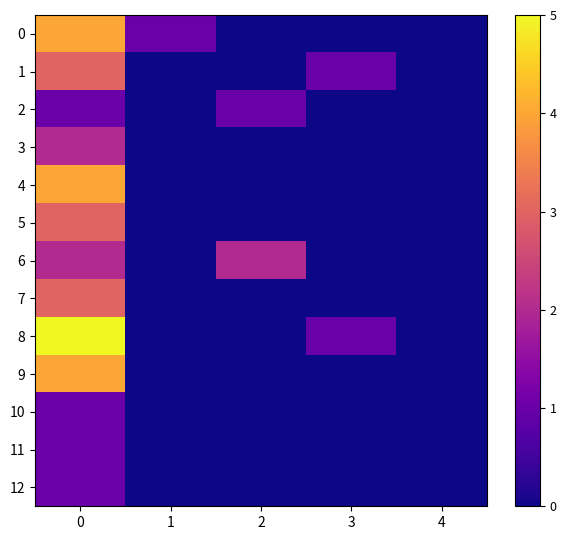

Which series has the largest total across all categories?

8